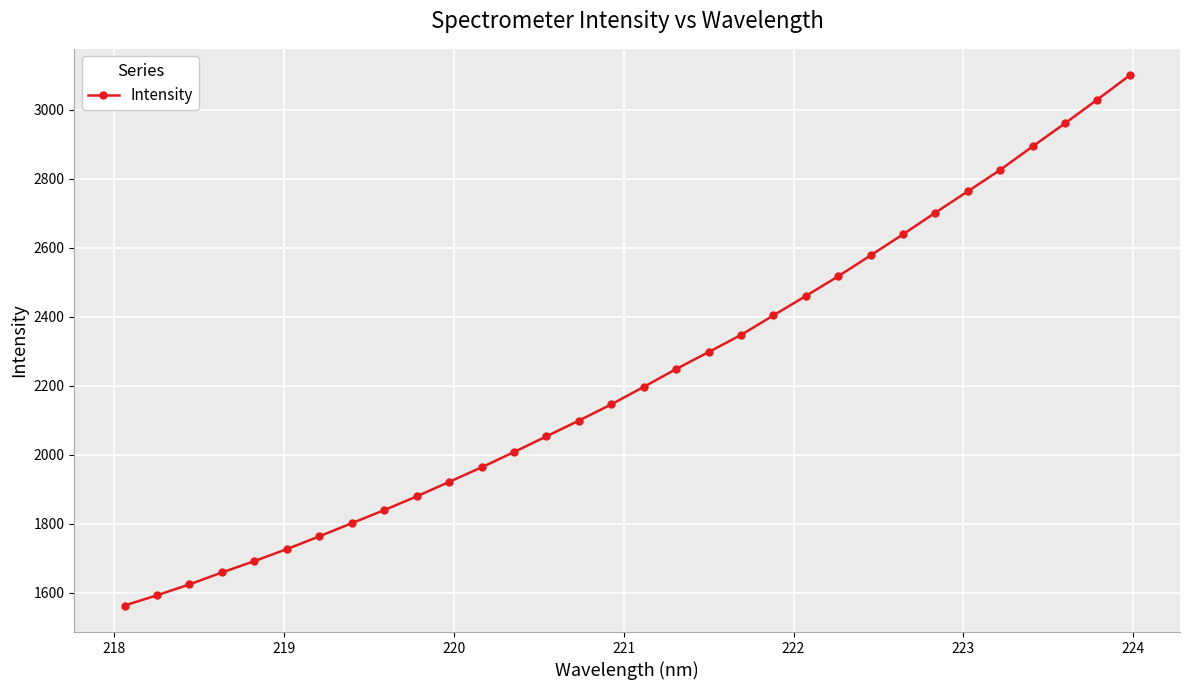

True or false: there are more than 2 points higher than both neighbors.

False